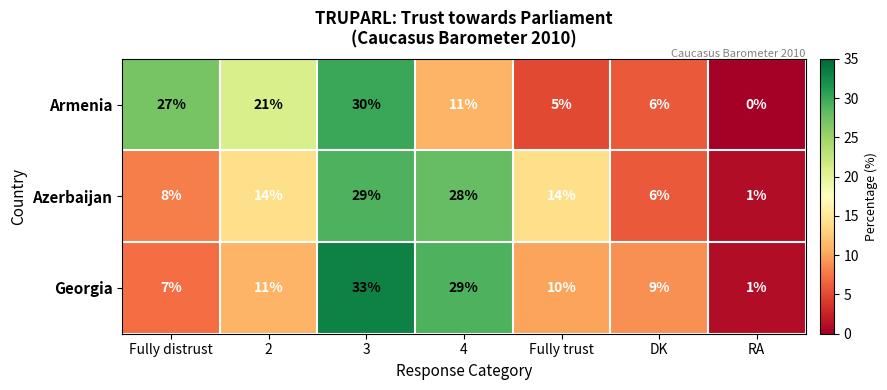

Reading left to right, what are all the values shown in this chart?

Armenia: 27	21	30	11	5	6	0
Azerbaijan: 8	14	29	28	14	6	1
Georgia: 7	11	33	29	10	9	1